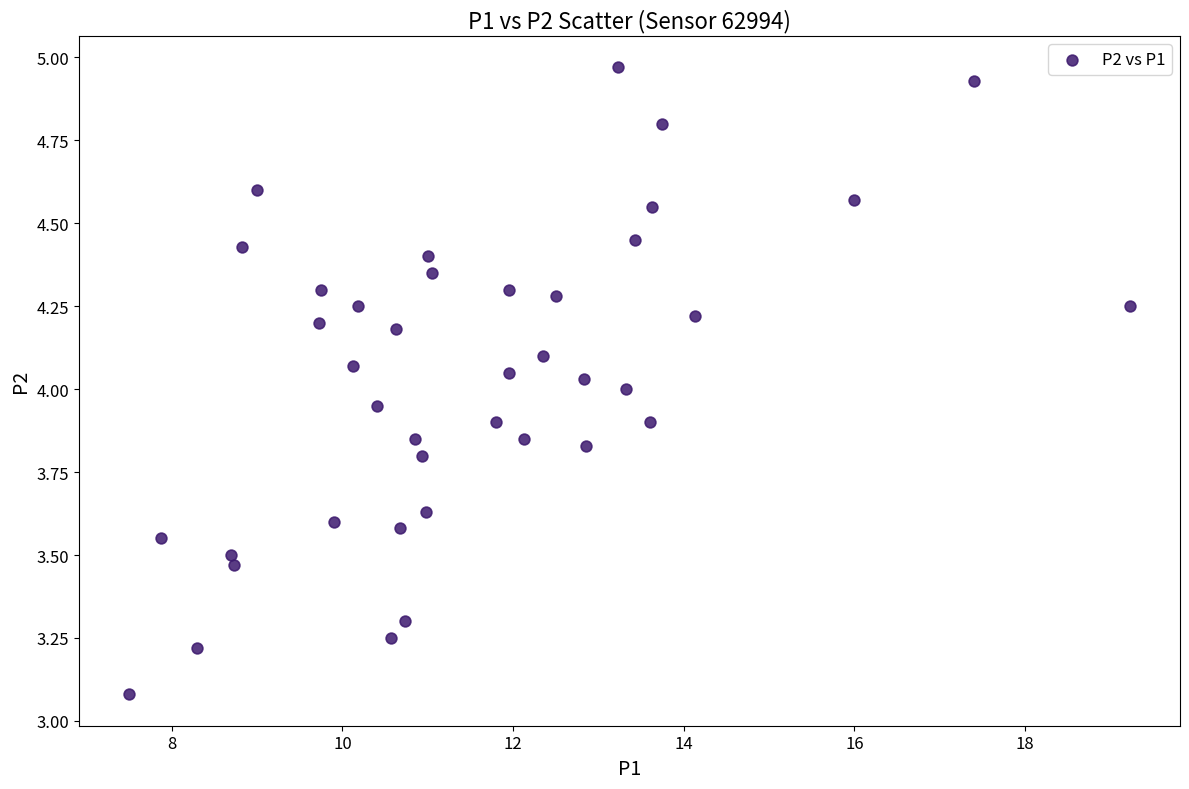

What is the range of X values (max minus min)?

11.7